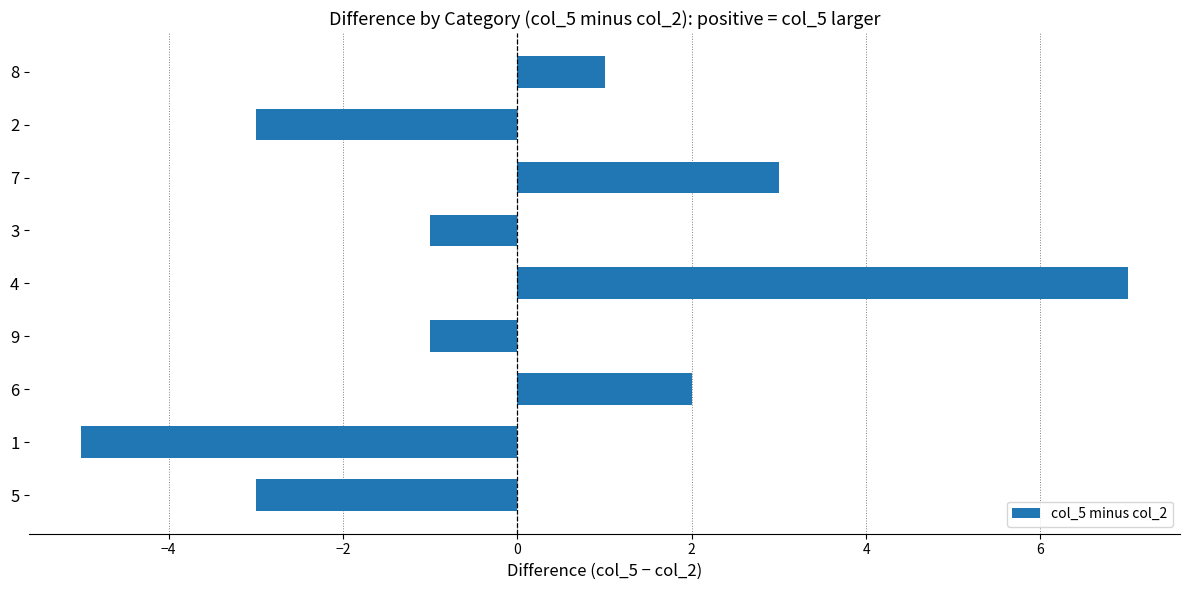

Reading bottom to top, list all the values displayed in this chart.

5=-3	1=-5	6=2	9=-1	4=7	3=-1	7=3	2=-3	8=1